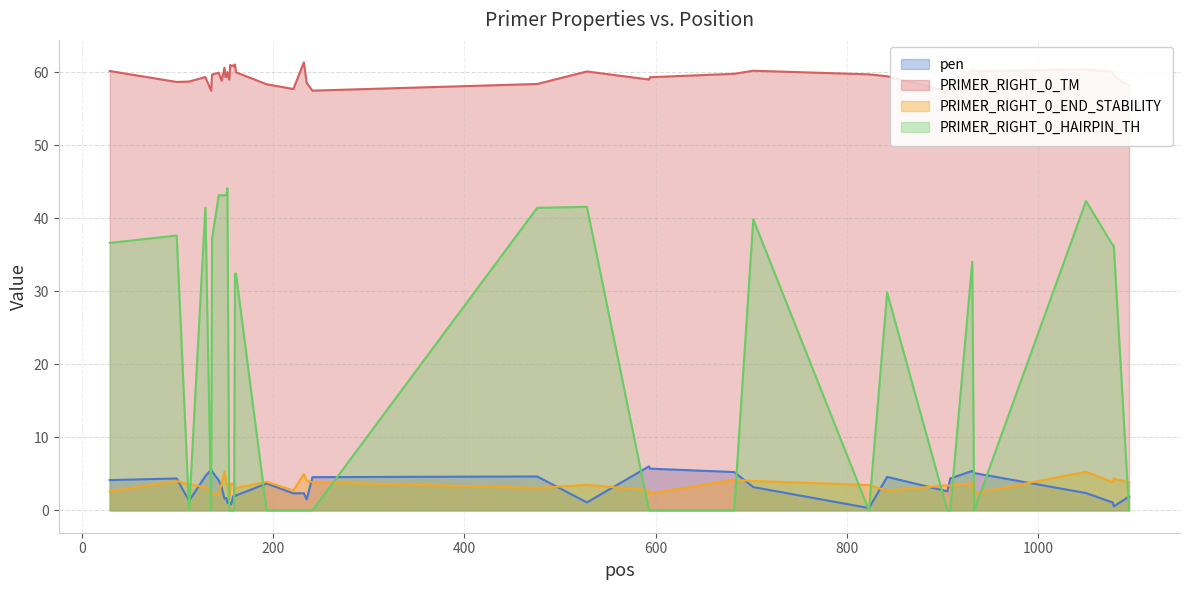

Which series ends up on top after the final intersection of PRIMER_RIGHT_0_HAIRPIN_TH and PRIMER_RIGHT_0_END_STABILITY?

PRIMER_RIGHT_0_END_STABILITY